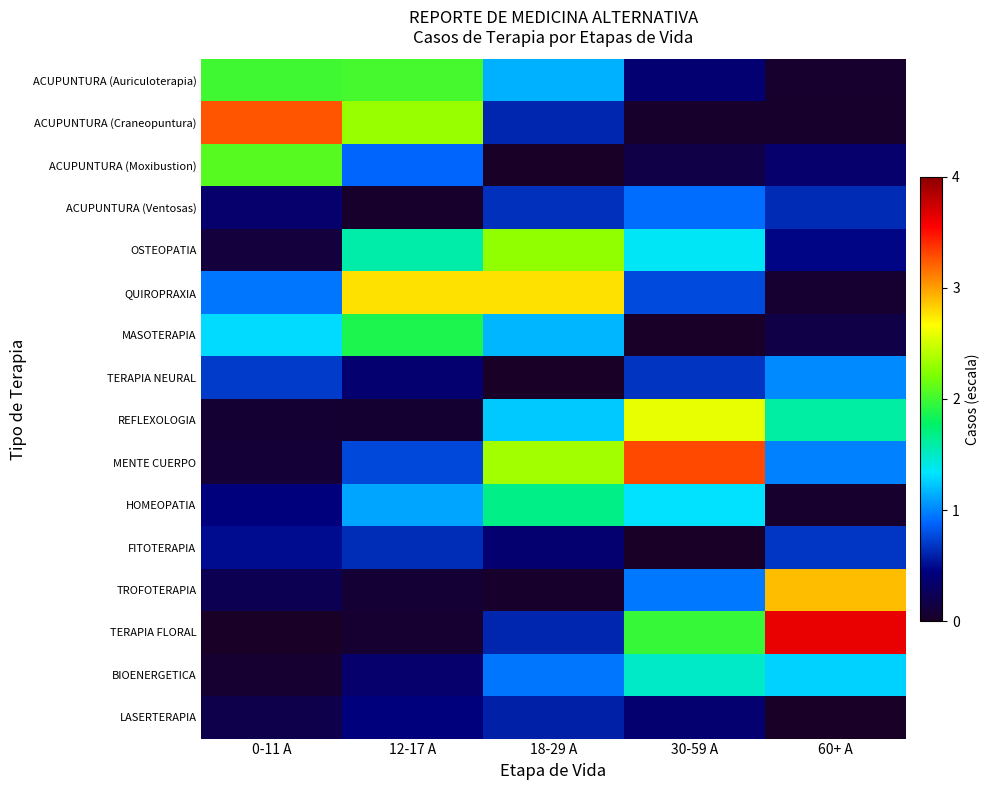

Reading left to right, what are all the values shown in this chart?

ACUPUNTURA (Auriculoterapia): 0-11 A=2.0	12-17 A=2.0	18-29 A=1.2	30-59 A=0.4	60+ A=0.0
ACUPUNTURA (Craneopuntura): 0-11 A=3.3	12-17 A=2.3	18-29 A=0.6	30-59 A=0.0	60+ A=0.0
ACUPUNTURA (Moxibustion): 0-11 A=2.1	12-17 A=0.9	18-29 A=0.0	30-59 A=0.2	60+ A=0.3
ACUPUNTURA (Ventosas): 0-11 A=0.4	12-17 A=0.0	18-29 A=0.7	30-59 A=0.9	60+ A=0.6
OSTEOPATIA: 0-11 A=0.1	12-17 A=1.6	18-29 A=2.3	30-59 A=1.4	60+ A=0.5
QUIROPRAXIA: 0-11 A=1.0	12-17 A=2.8	18-29 A=2.8	30-59 A=0.8	60+ A=0.1
MASOTERAPIA: 0-11 A=1.3	12-17 A=1.9	18-29 A=1.2	30-59 A=0.0	60+ A=0.2
TERAPIA NEURAL: 0-11 A=0.7	12-17 A=0.4	18-29 A=0.0	30-59 A=0.7	60+ A=1.0
REFLEXOLOGIA: 0-11 A=0.1	12-17 A=0.1	18-29 A=1.2	30-59 A=2.6	60+ A=1.6
MENTE CUERPO: 0-11 A=0.1	12-17 A=0.8	18-29 A=2.3	30-59 A=3.3	60+ A=1.0
HOMEOPATIA: 0-11 A=0.4	12-17 A=1.1	18-29 A=1.7	30-59 A=1.3	60+ A=0.0
FITOTERAPIA: 0-11 A=0.5	12-17 A=0.6	18-29 A=0.4	30-59 A=0.0	60+ A=0.7
TROFOTERAPIA: 0-11 A=0.2	12-17 A=0.1	18-29 A=0.0	30-59 A=1.0	60+ A=2.9
TERAPIA FLORAL: 0-11 A=0.0	12-17 A=0.1	18-29 A=0.6	30-59 A=2.0	60+ A=3.6
BIOENERGETICA: 0-11 A=0.1	12-17 A=0.4	18-29 A=1.0	30-59 A=1.5	60+ A=1.3
LASERTERAPIA: 0-11 A=0.2	12-17 A=0.4	18-29 A=0.6	30-59 A=0.4	60+ A=0.0